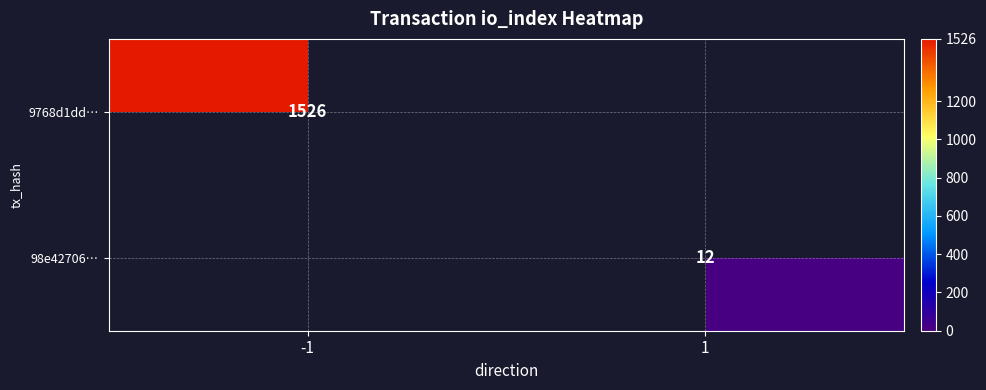

Is the value of 98e42706… at 1 greater than the value of 9768d1dd… at -1?

No